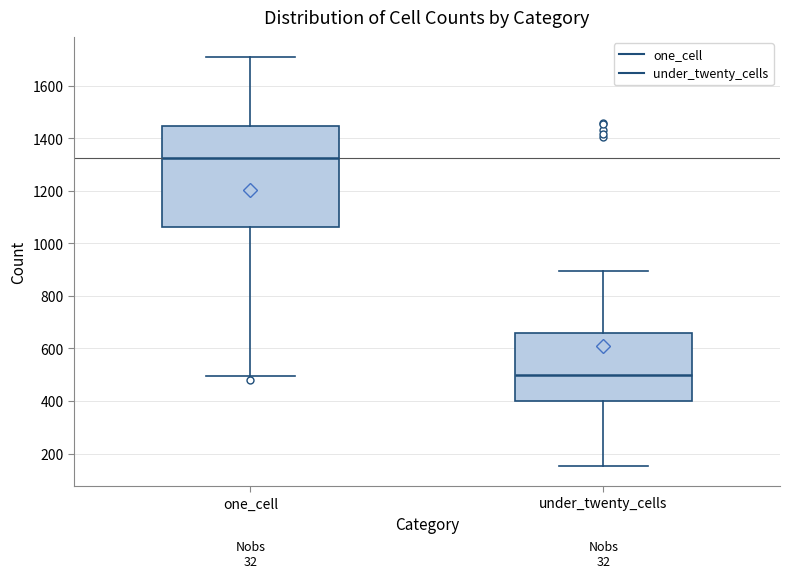

Which box's median line is the highest?

one_cell